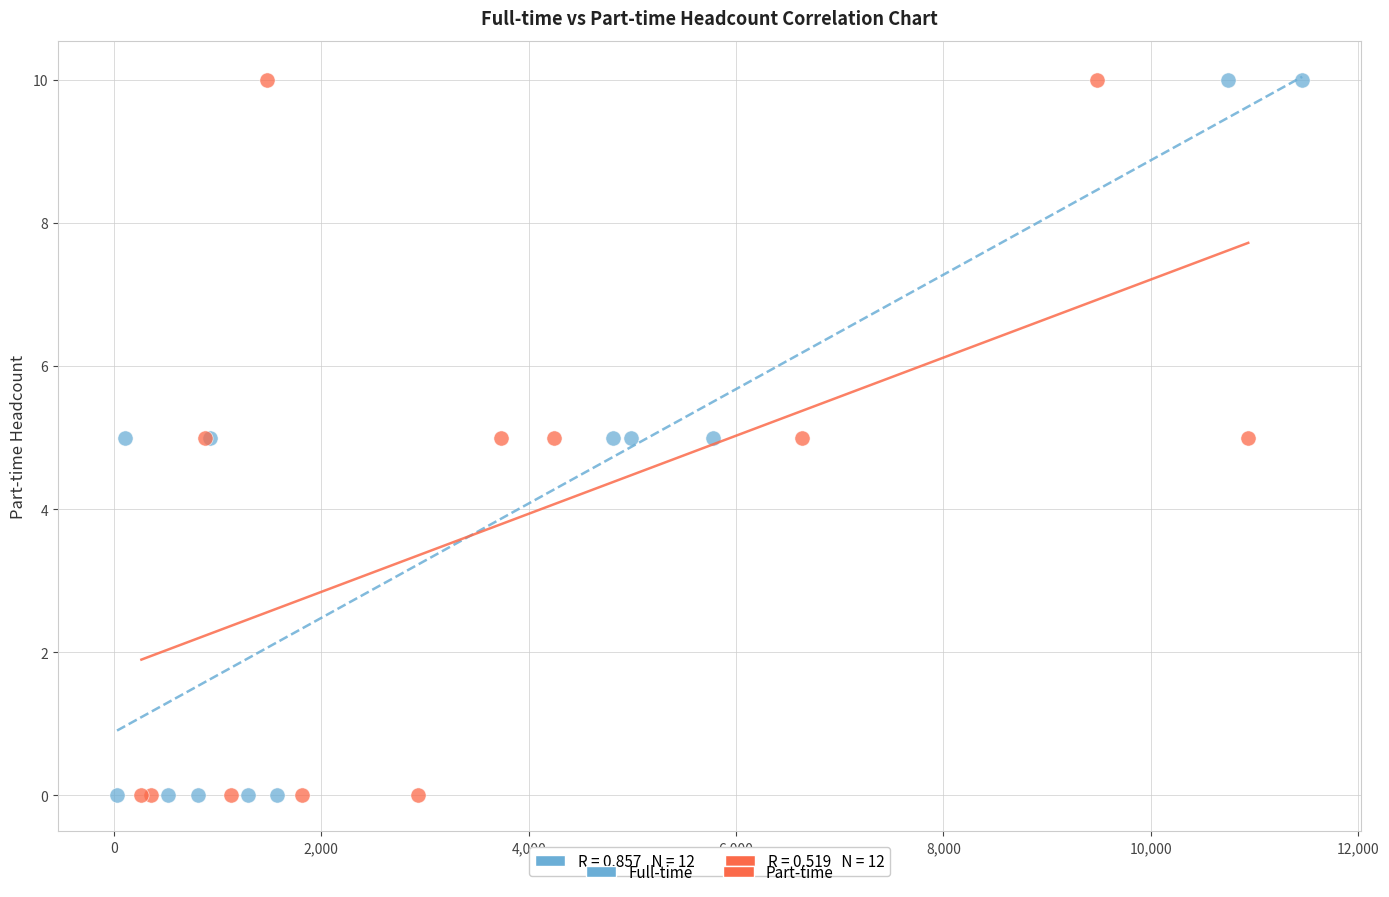

What are all the series names shown in the legend?

Full-time, Part-time